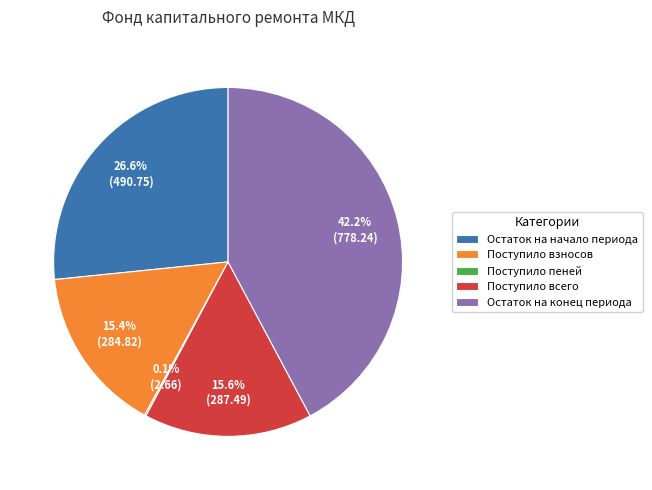

How much of the chart is everything except Остаток на конец периода?

57.8%